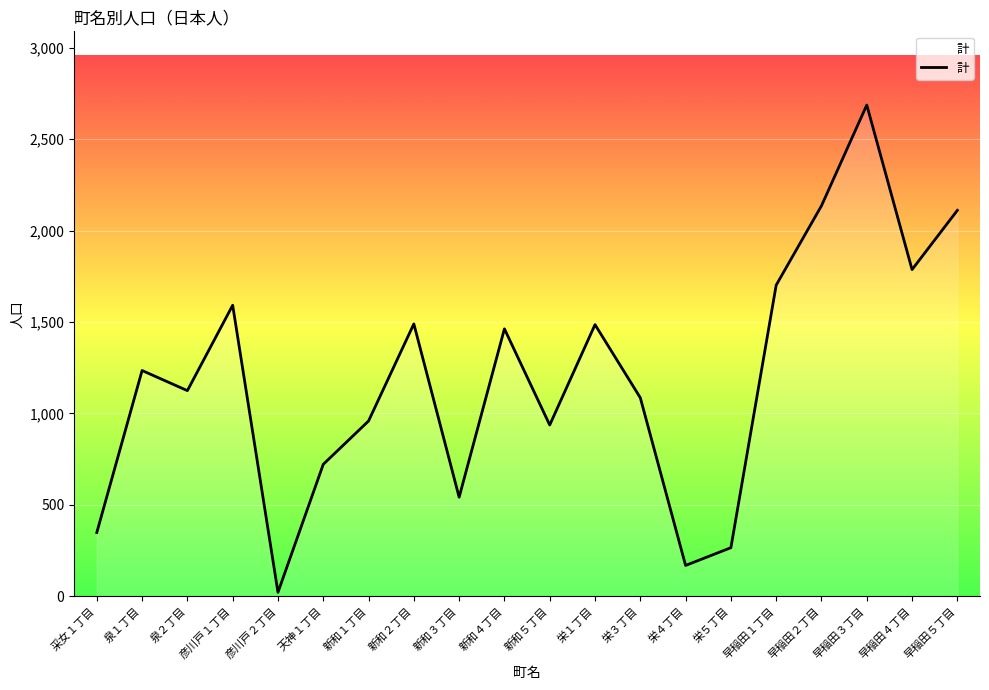

What is the greatest value displayed?

2687